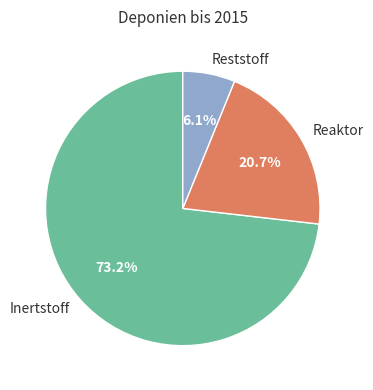

Rank the categories by value from lowest to highest.

Reststoff, Reaktor, Inertstoff